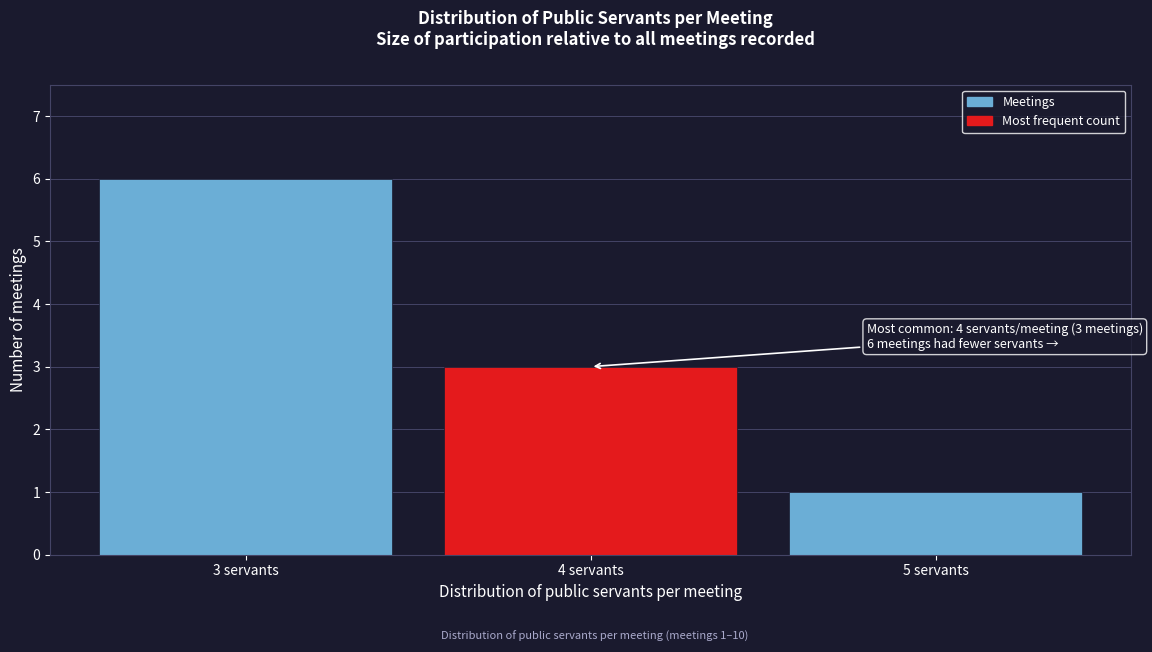

Reading left to right, what are all the values shown in this chart?

3 servants=6	4 servants=3	5 servants=1